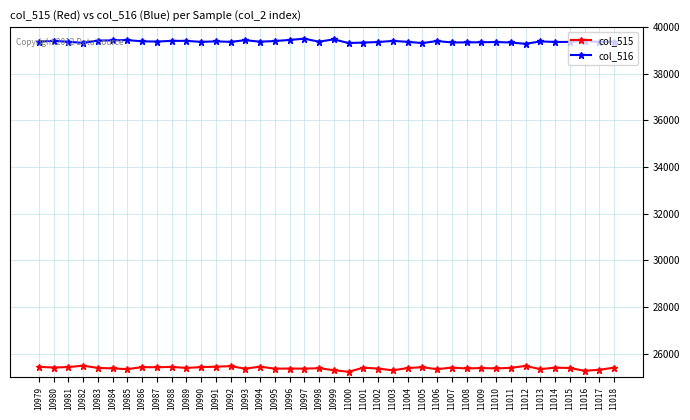

What is the difference between the highest and lowest values at 10993?

14074